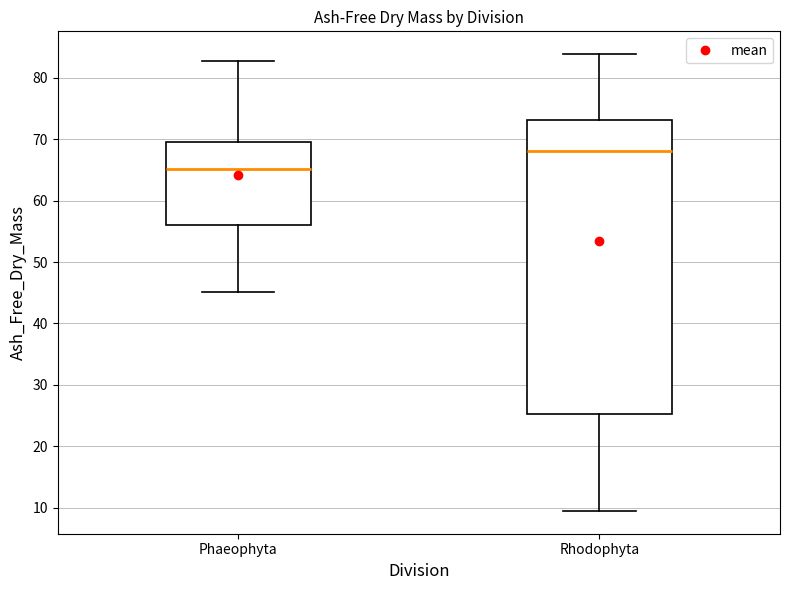

Which box has the highest median line?

Rhodophyta